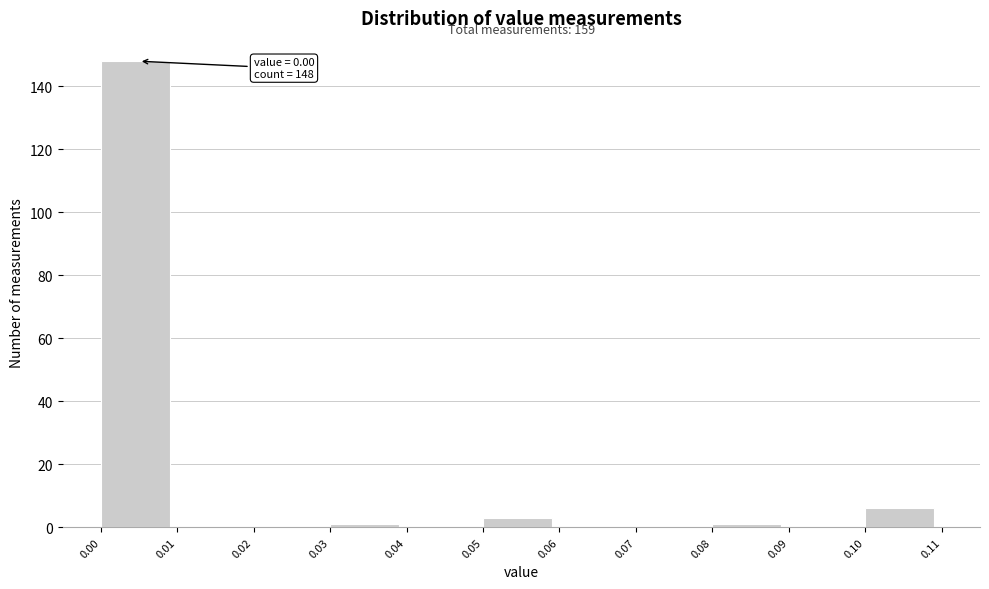

Over which range of the x-axis is the bar tallest?

0.00 to 0.01